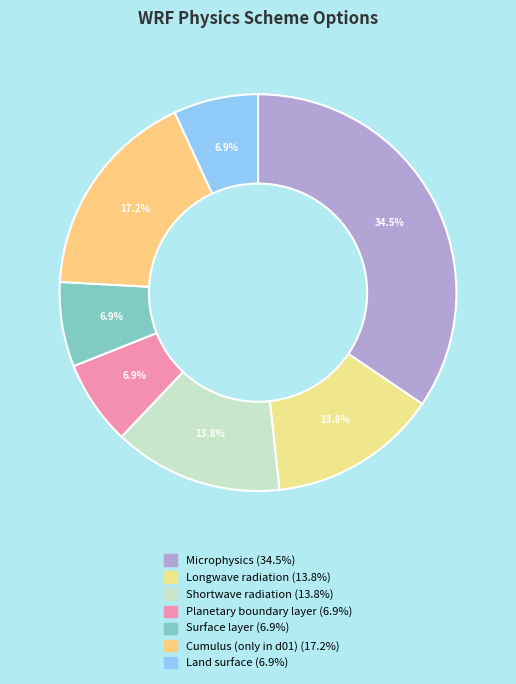

What percentage is the Microphysics slice, to the nearest percent?

34%